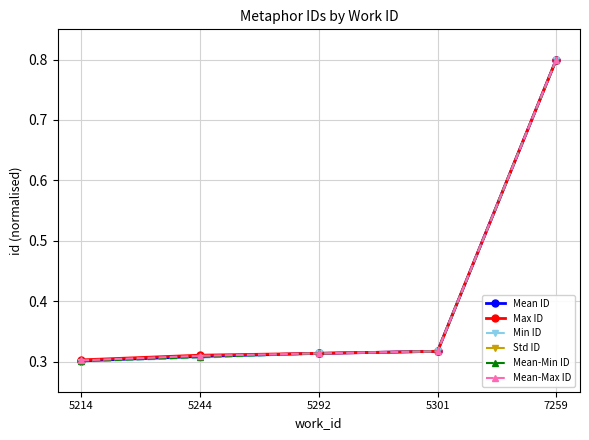

At which category is the sum across all series the highest?

7259